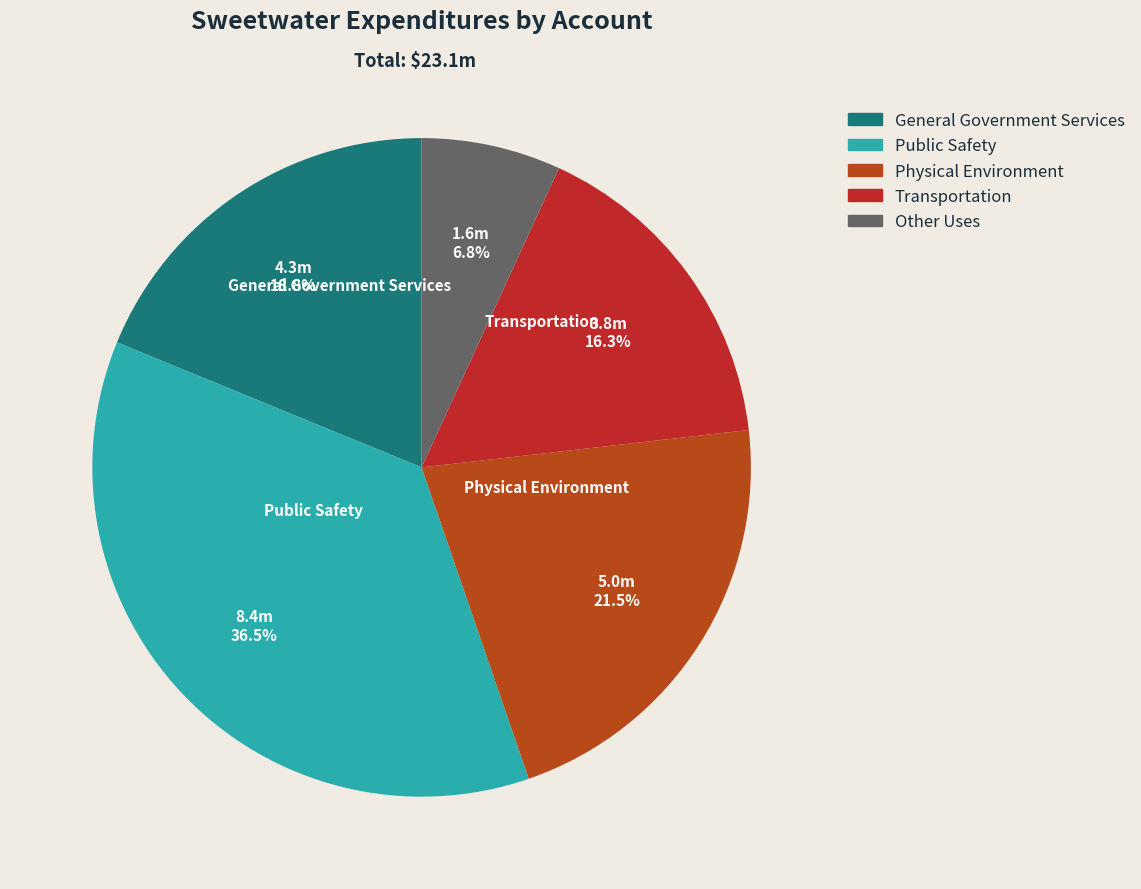

What is the ratio of the value at Transportation to the value at Public Safety?

0.4